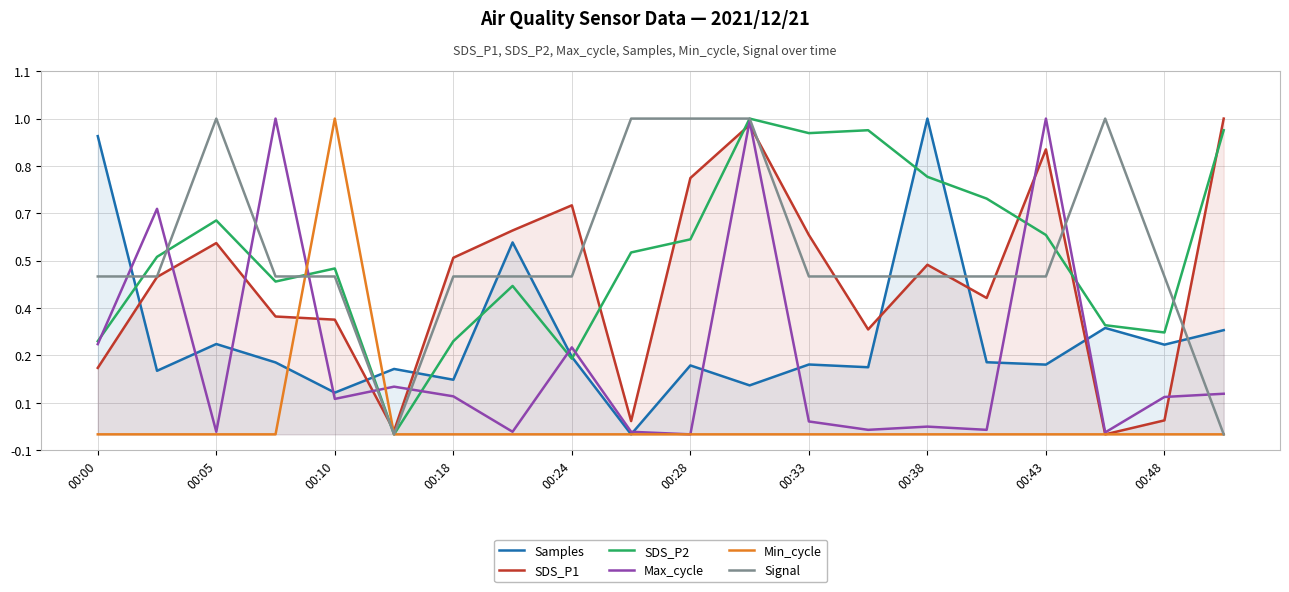

How many intersections are there between SDS_P2 and SDS_P1?

7